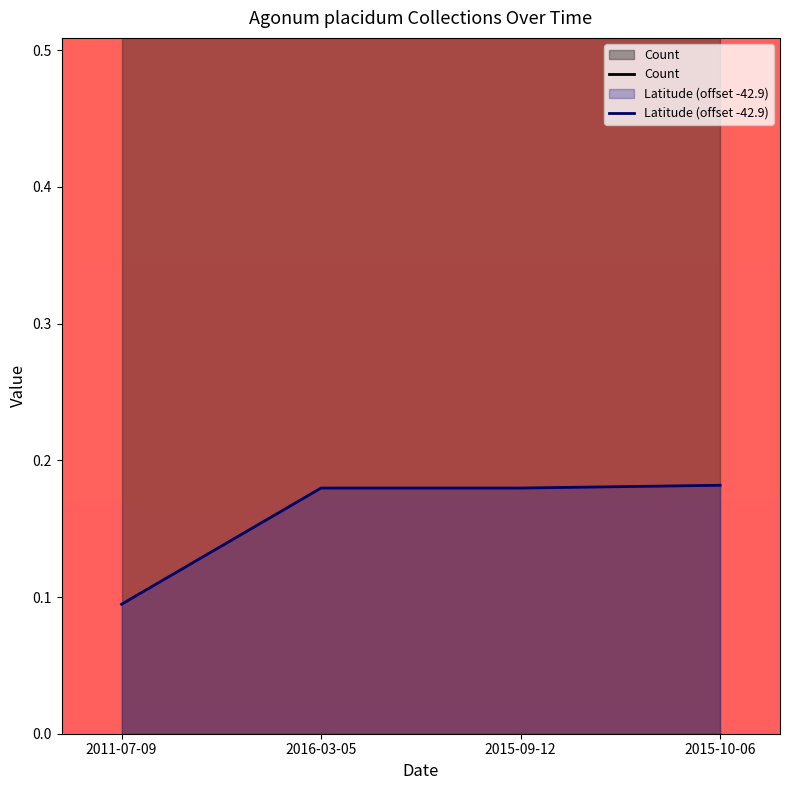

What is the value of the Latitude (offset -42.9) point at the 1st from the left?

0.1